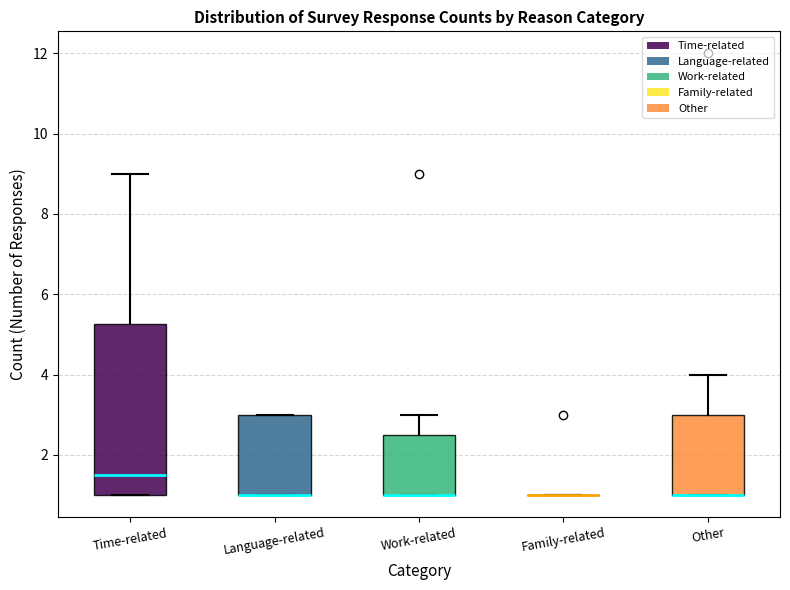

Comparing the boxes themselves (not the whiskers), which one is the tallest?

Time-related